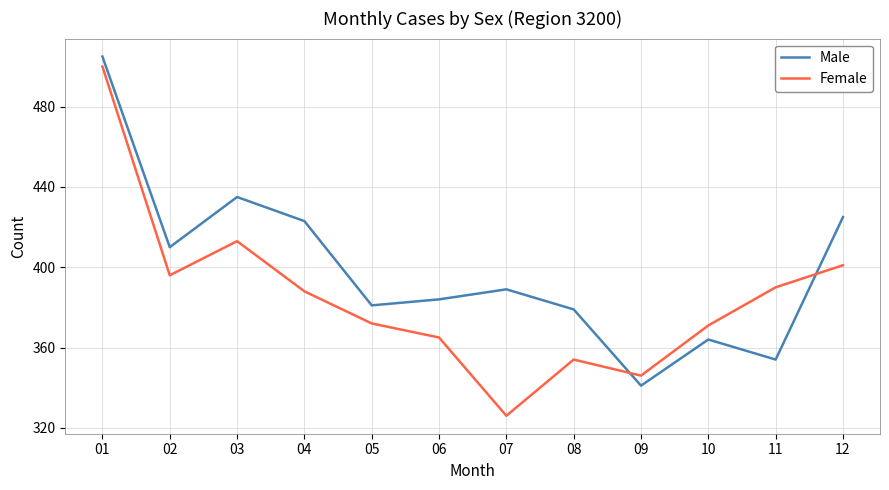

Which series has the largest total across all categories?

Male